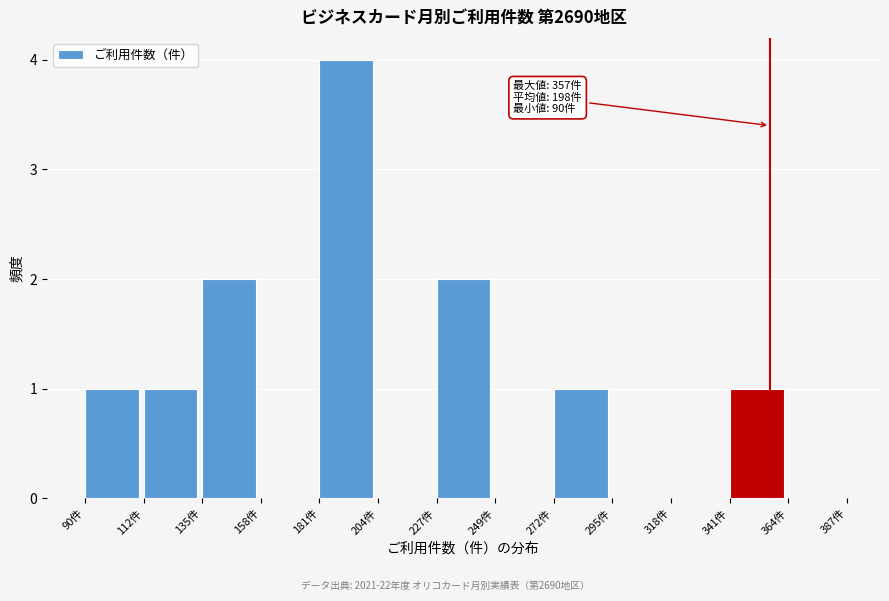

Which range on the x-axis has the tallest bar?

180 to 205